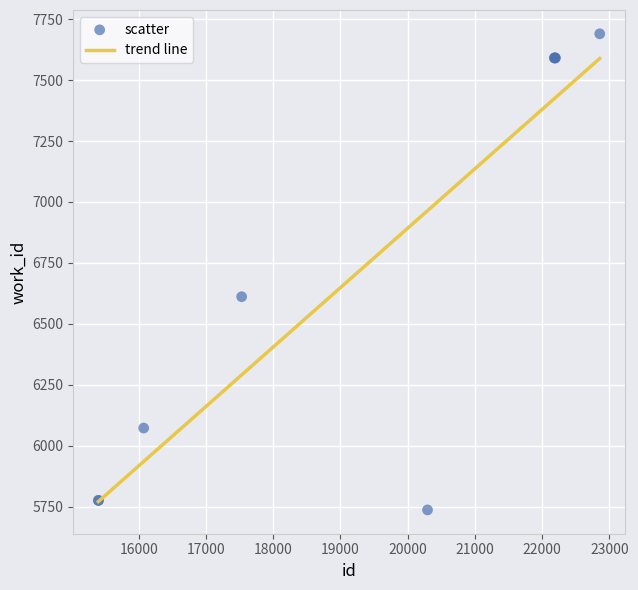

What Y value in the scatter plot is closest to 6713?

6611